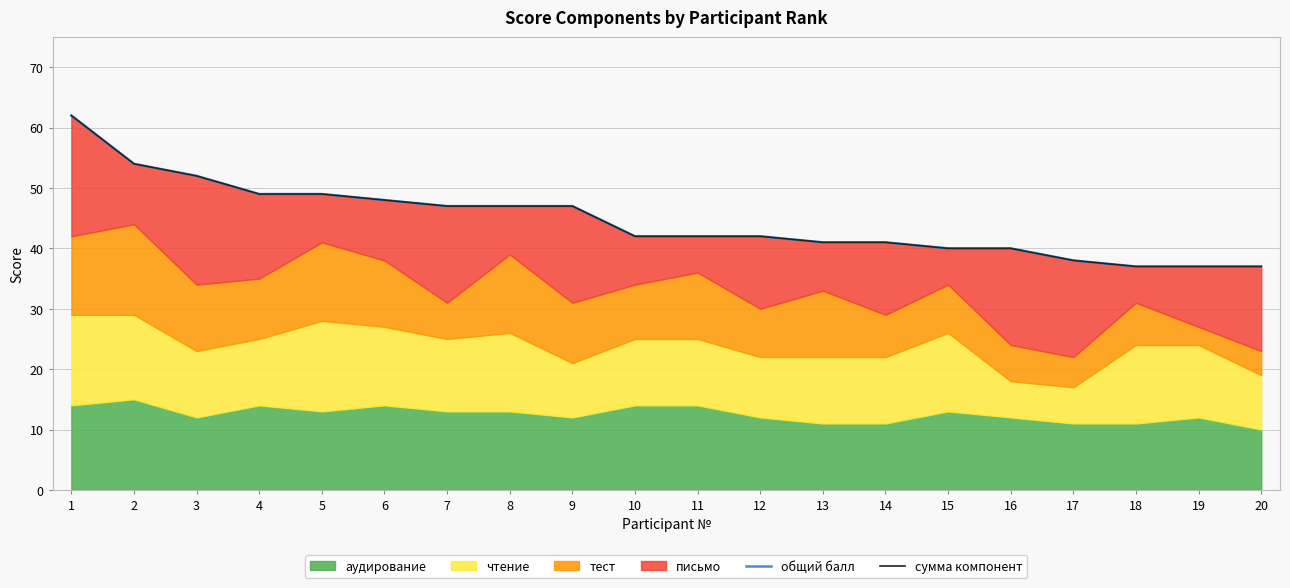

List the labels in order of сумма компонент value, smallest first.

18, 19, 20, 17, 15, 16, 13, 14, 10, 11, 12, 7, 8, 9, 6, 4, 5, 3, 2, 1